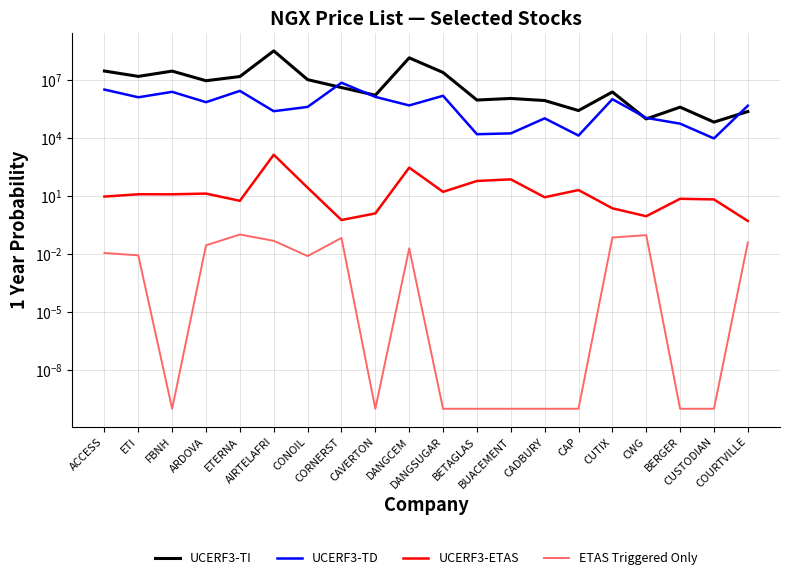

List the labels in order of UCERF3-ETAS value, smallest first.

COURTVILLE, CORNERST, CWG, CAVERTON, CUTIX, ETERNA, CUSTODIAN, BERGER, CADBURY, ACCESS, FBNH, ETI, ARDOVA, DANGSUGAR, CAP, CONOIL, BETAGLAS, BUACEMENT, DANGCEM, AIRTELAFRI